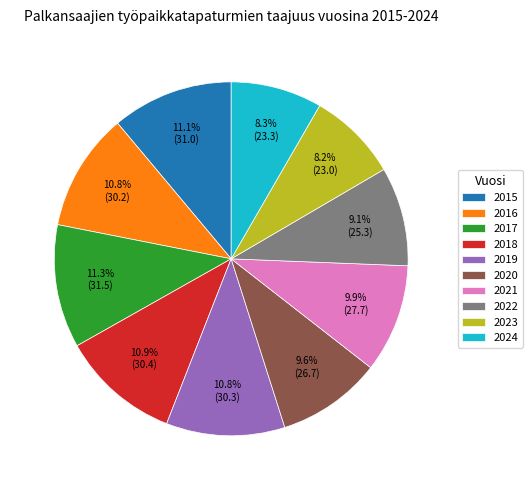

Does any single category account for the majority?

No